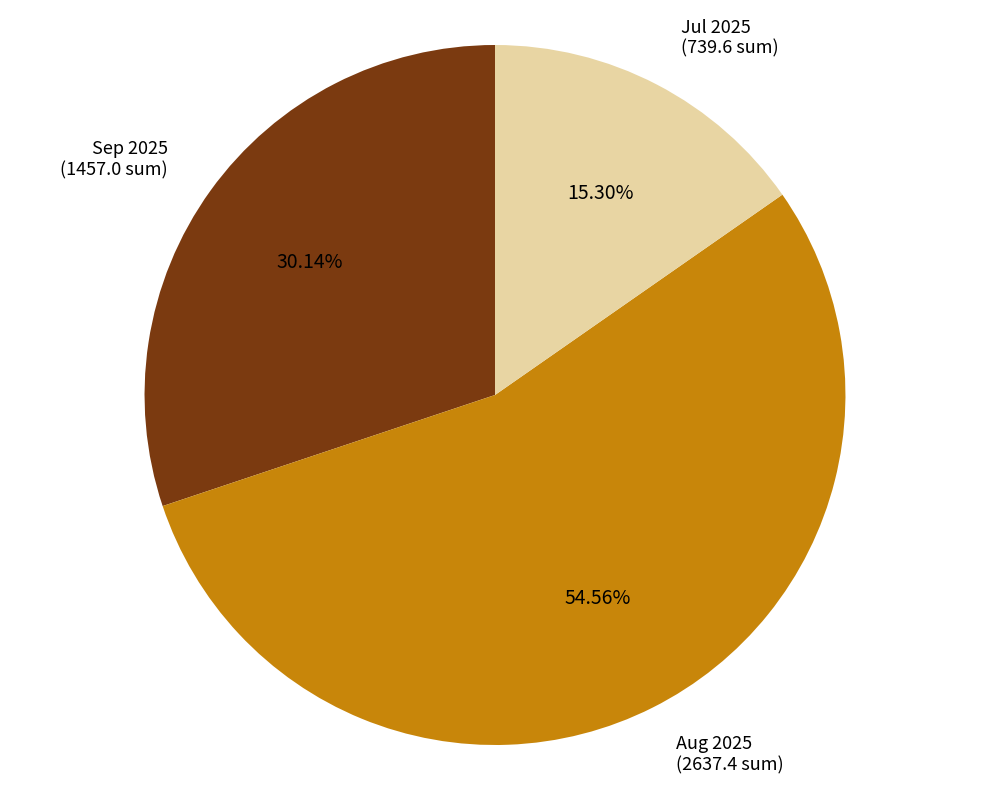

Which slice is the smallest?

Jul 2025